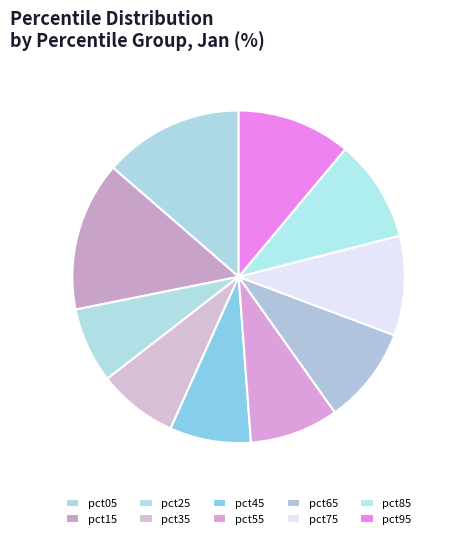

Which slice is the smallest?

pct25